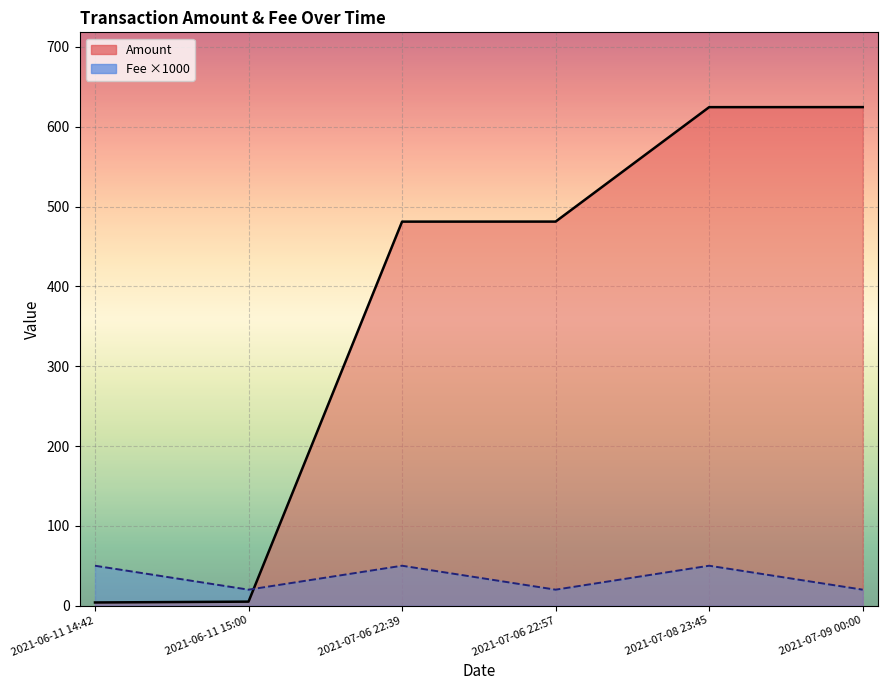

What is the sum of all Fee ×1000 (line) values?

210.0